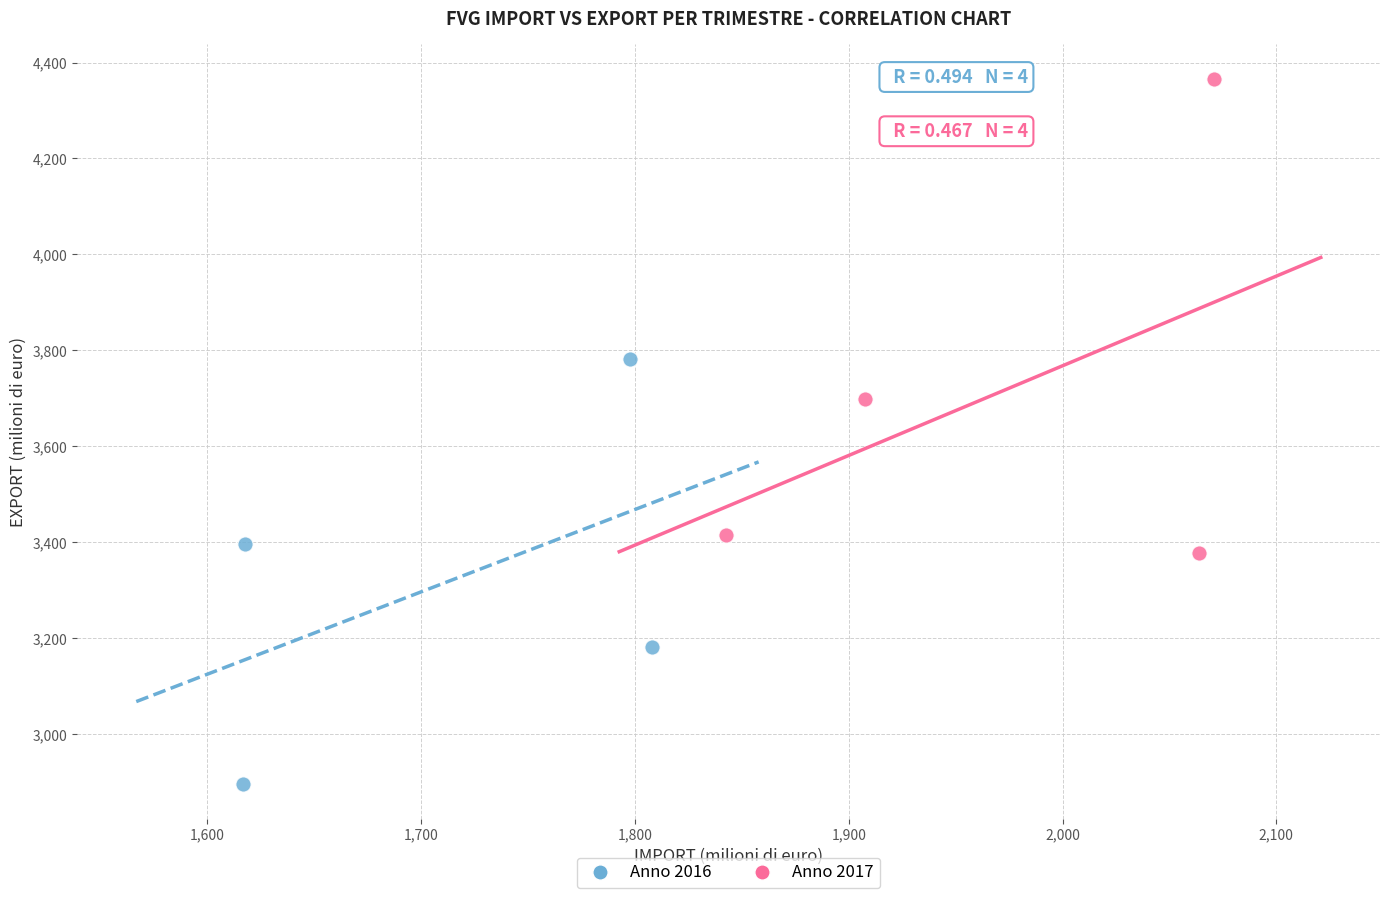

Which series contains the lowest Y value?

Anno 2016